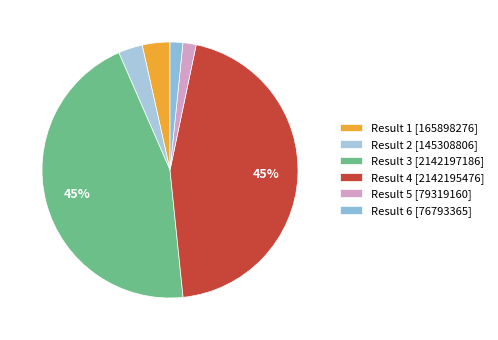

Does any single category account for the majority?

No